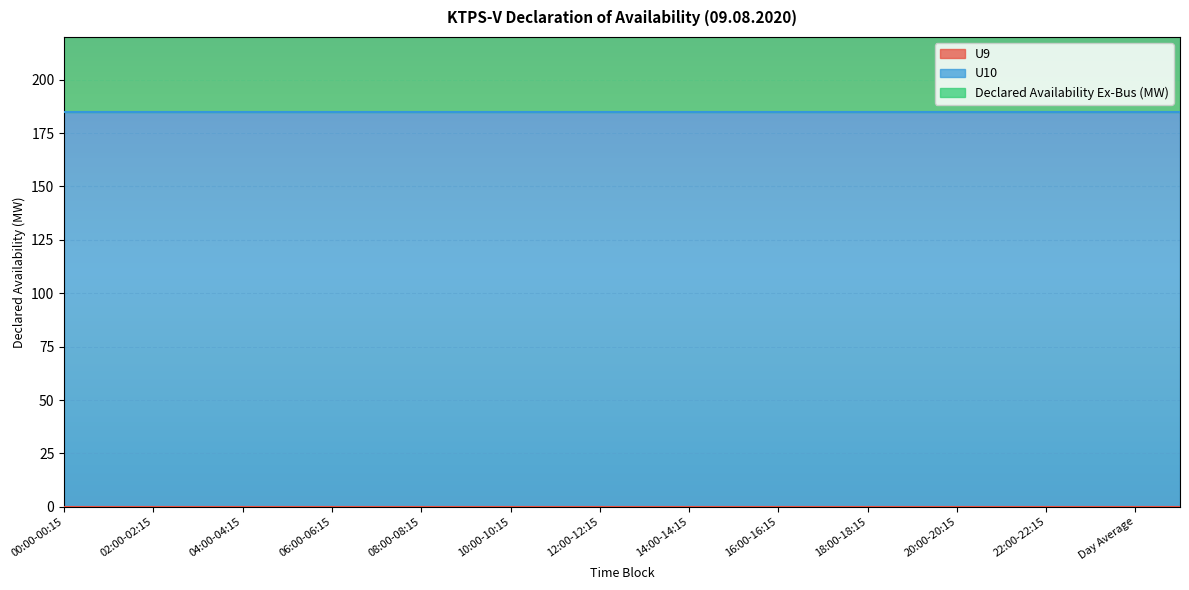

Which label corresponds to the smallest value in the chart?

00:00-00:15